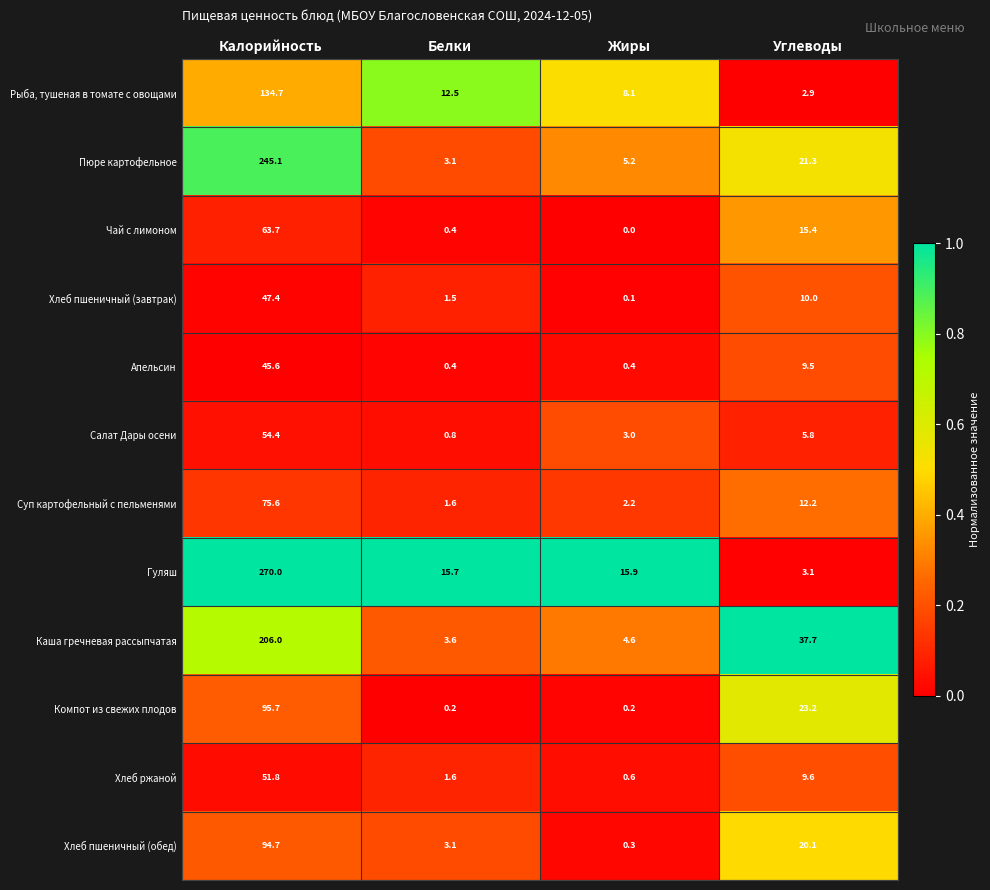

Rank the series by their maximum value, from highest to lowest.

Гуляш, Пюре картофельное, Каша гречневая рассыпчатая, Рыба, тушеная в томате с овощами, Компот из свежих плодов, Хлеб пшеничный (обед), Суп картофельный с пельменями, Чай с лимоном, Салат Дары осени, Хлеб ржаной, Хлеб пшеничный (завтрак), Апельсин